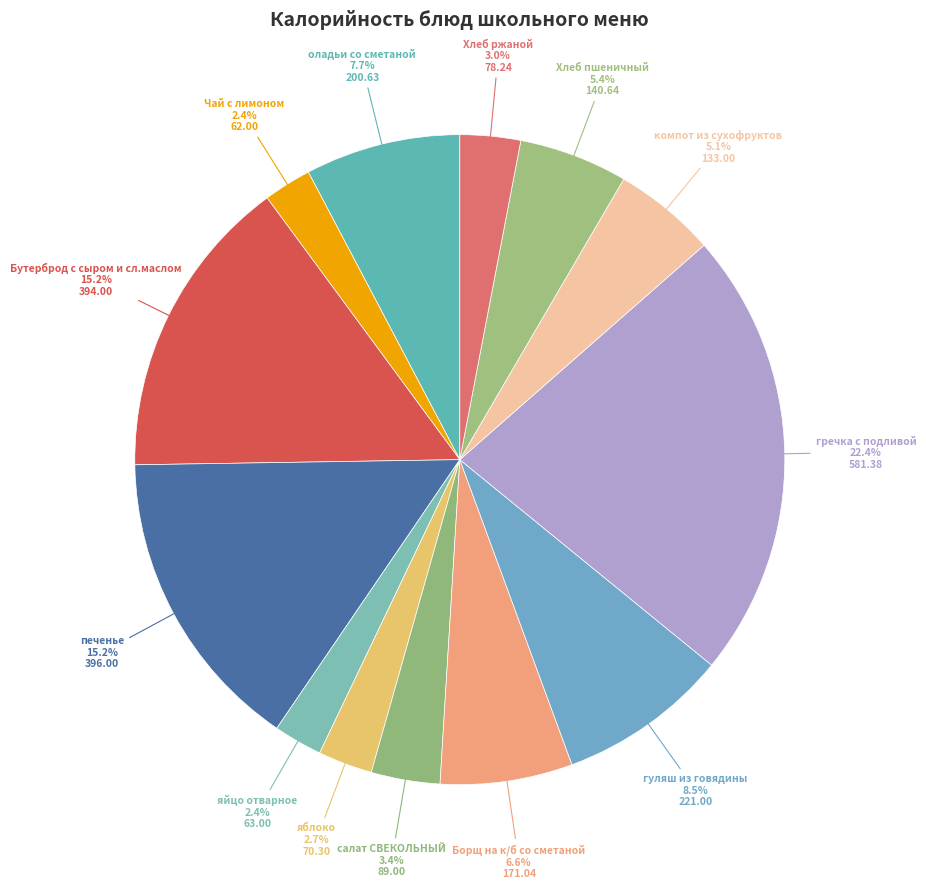

The оладьи со сметаной slice represents 1% of the pie. True or false?

False